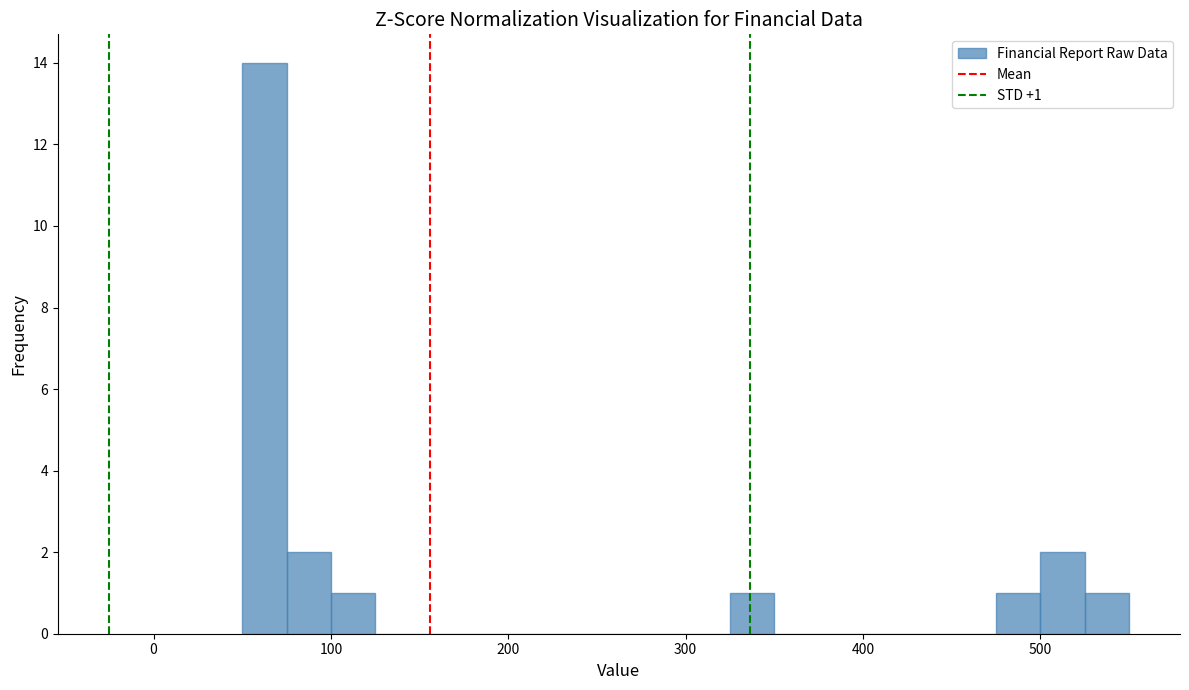

Around what value on the x-axis is the tallest bar? Give the approximate position of its centre, as read against the axis.

60